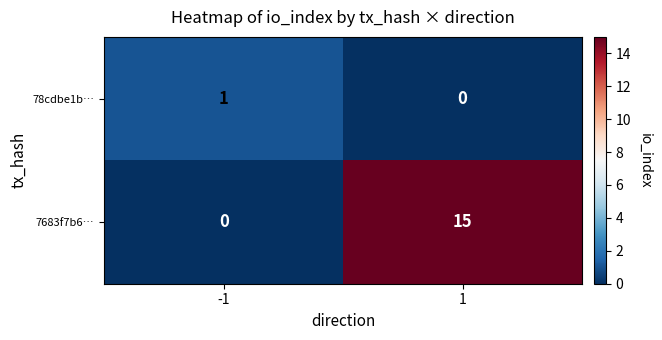

Reading left to right, what are all the values shown in this chart?

78cdbe1b…: 1	0
7683f7b6…: 0	15